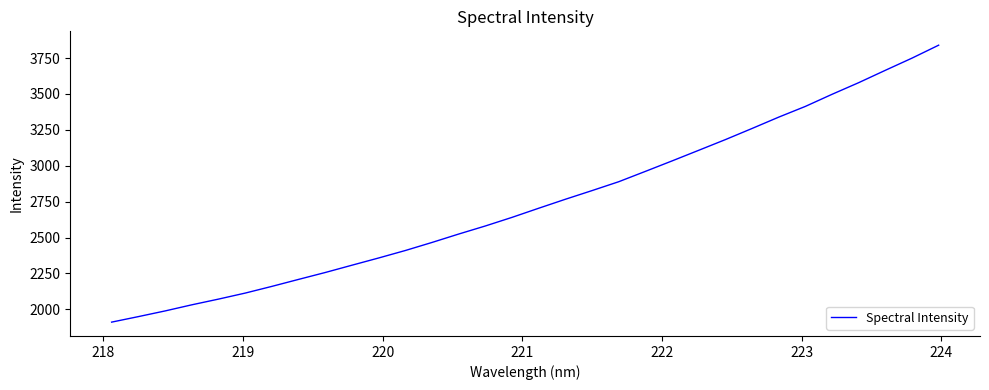

Reading right to left, list all the values displayed in this chart.

3839.9	3749.7	3664.9	3578.9	3497.8	3413.5	3338.8	3259.8	3182.2	3107.8	3033.8	2960.9	2888.8	2827.0	2766.6	2704.1	2640.5	2580.5	2524.2	2465.7	2409.5	2357.4	2307.1	2256.3	2208.2	2159.5	2112.8	2070.8	2031.0	1988.4	1948.9	1910.5